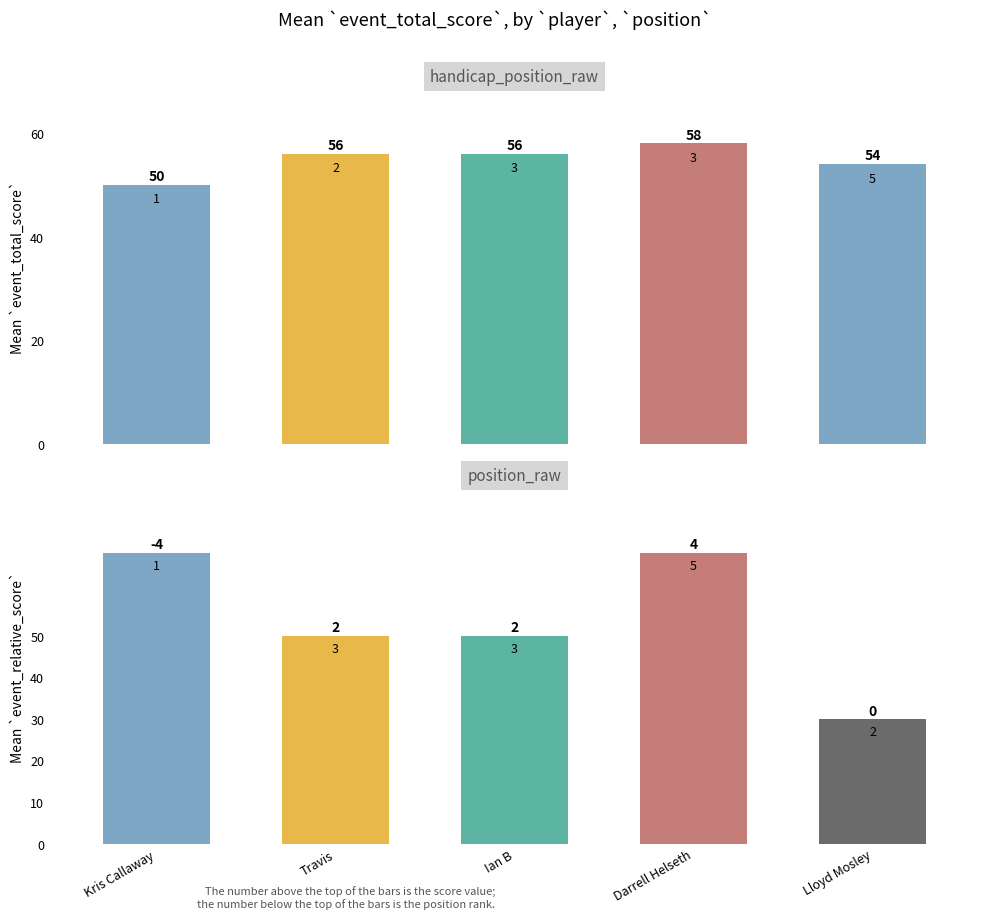

Which category has the lowest value across all series?

Lloyd Mosley